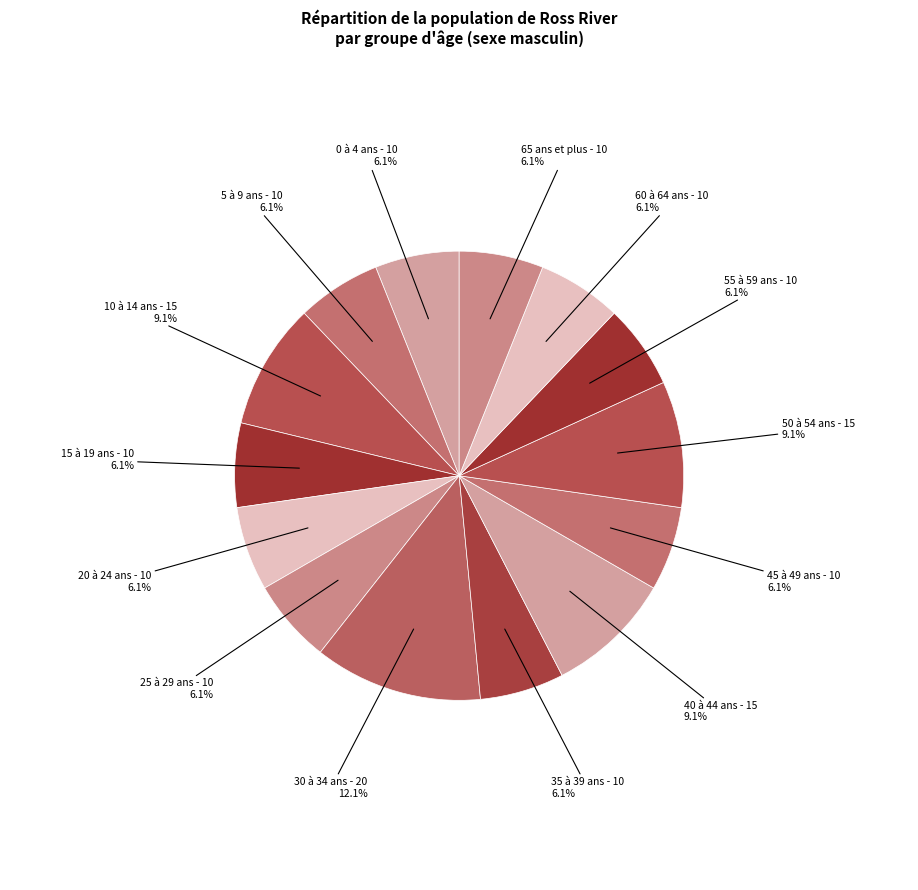

How many slices are in this pie chart?

14